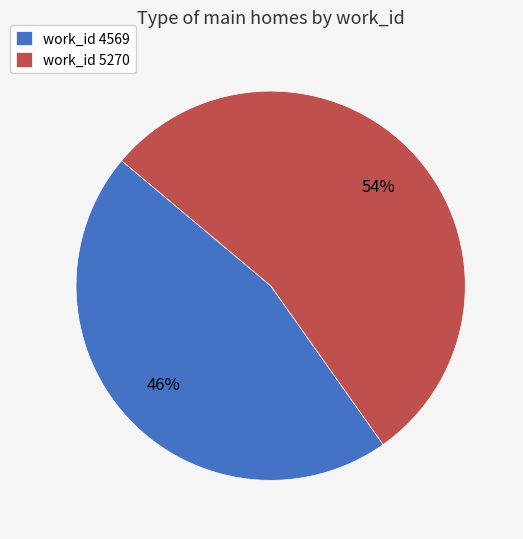

Approximately how many times larger is the value at work_id 5270 compared to work_id 4569?

1.2